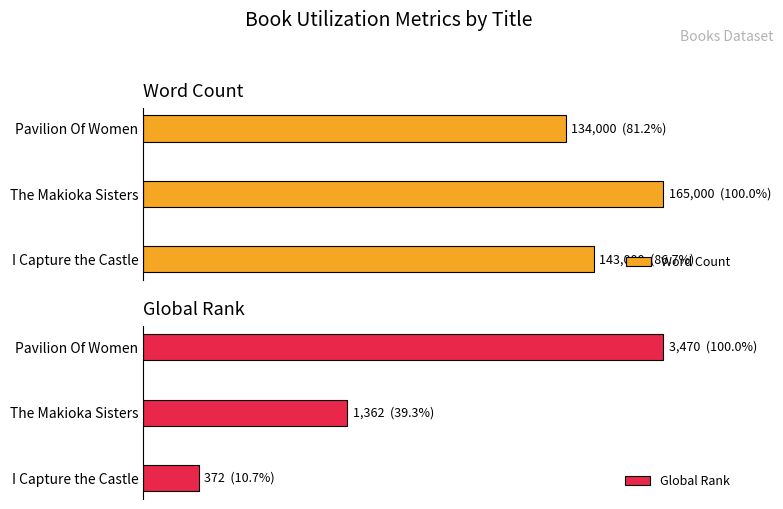

How many bars are there in each group?

2